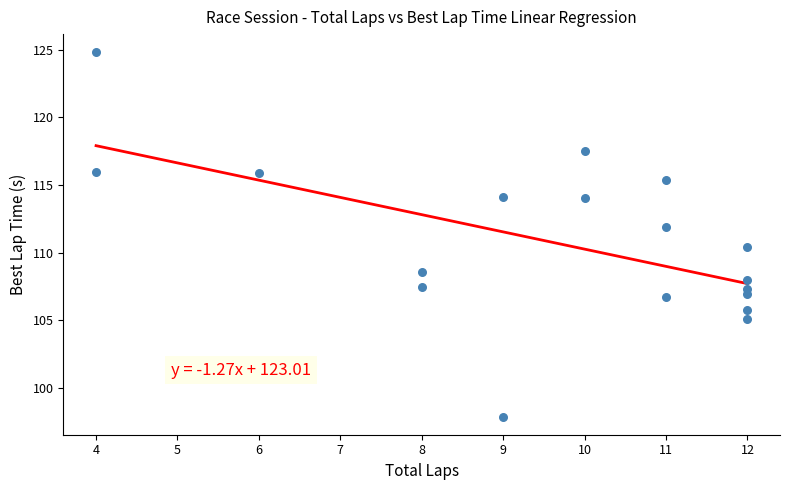

What is the range of Y values (max minus min)?

26.9